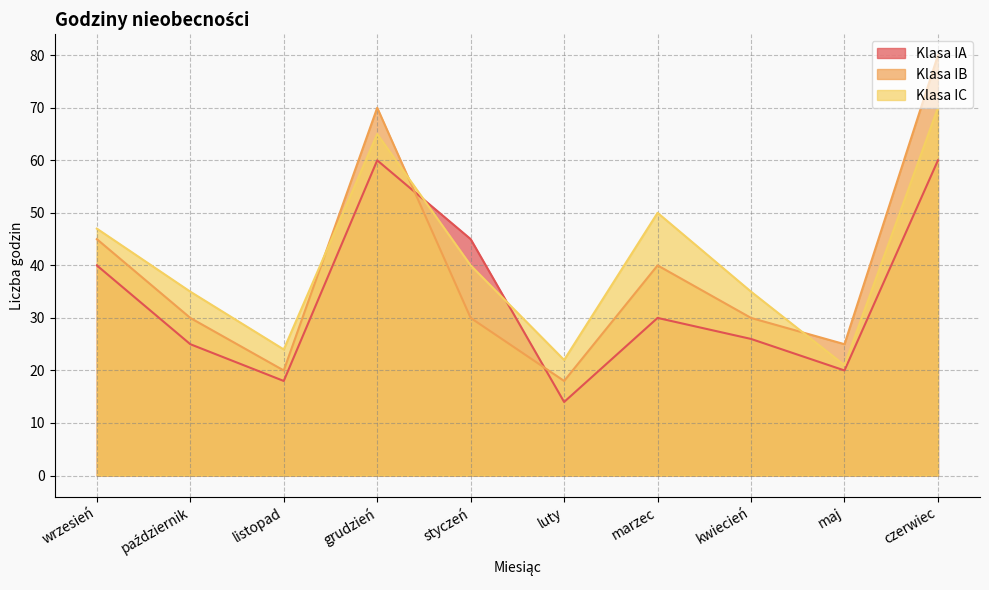

Which has a higher value, czerwiec or luty?

czerwiec